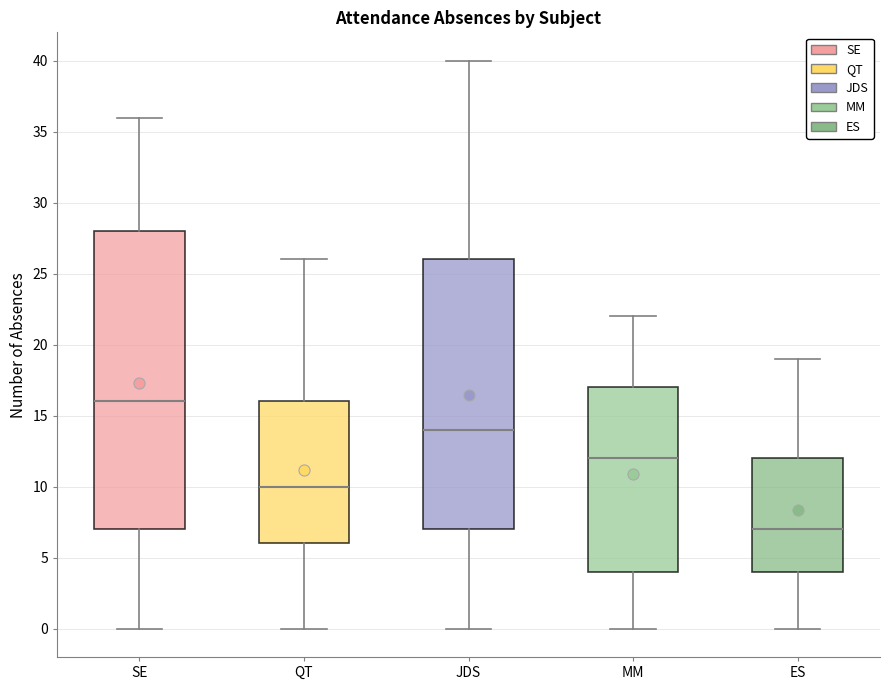

Where is the upper edge of the box for QT on the y-axis? The values are not printed on the chart, so give them approximately, as read against the axis.

16